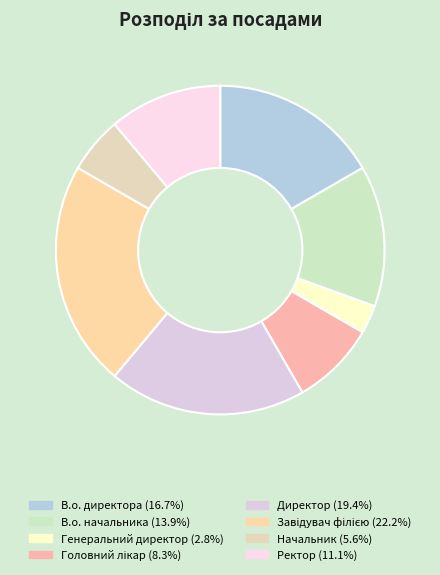

Between В.о. директора and Генеральний директор, which is larger?

В.о. директора